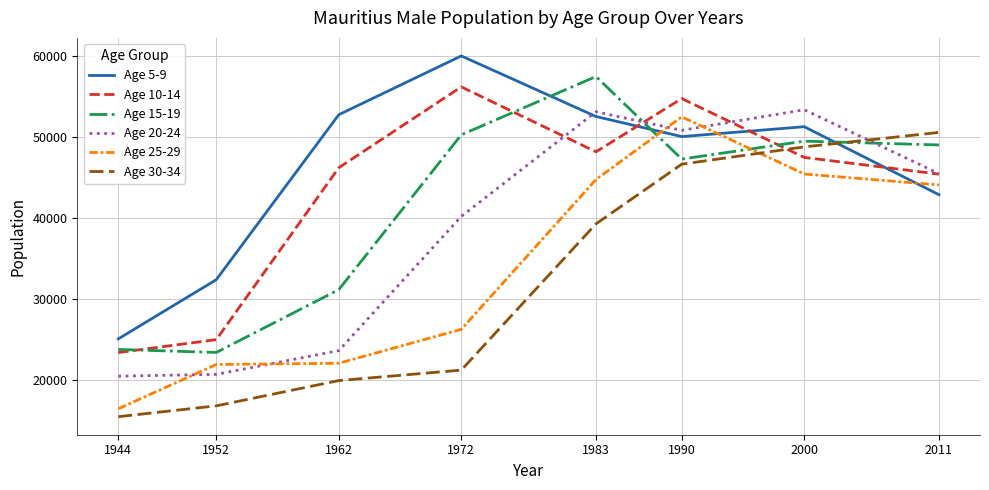

At which category is the sum across all series the highest?

1990